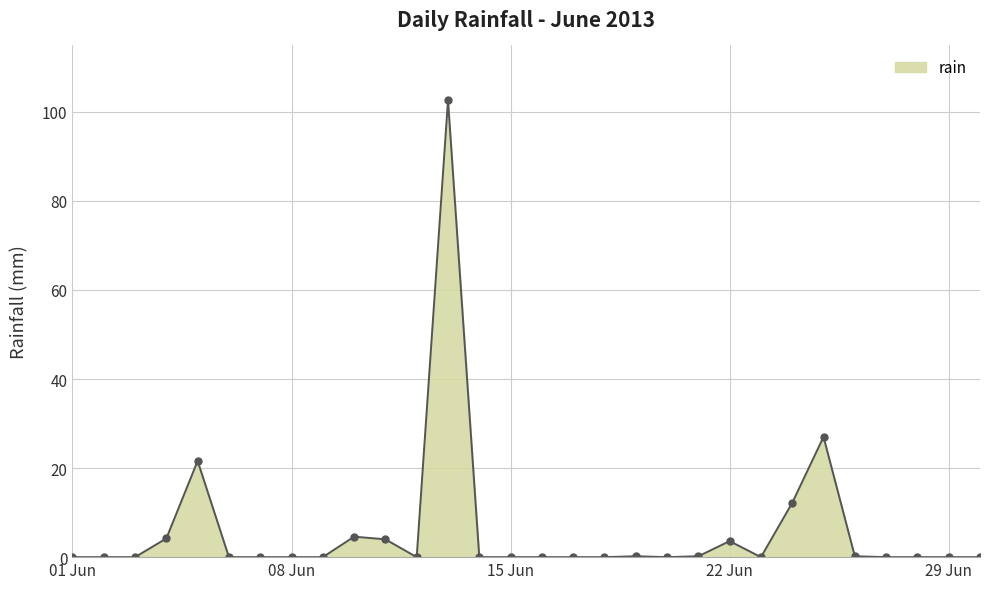

What is the maximum value shown in the chart?

102.6